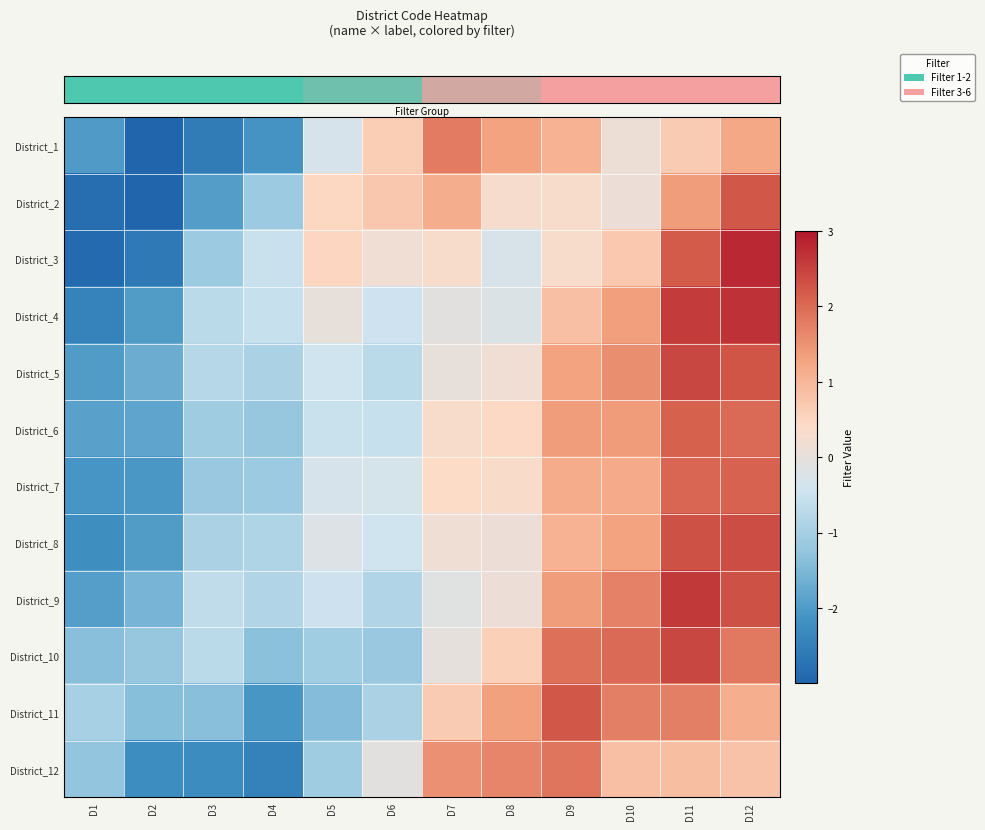

What is the total value across all series at D8?

5.9